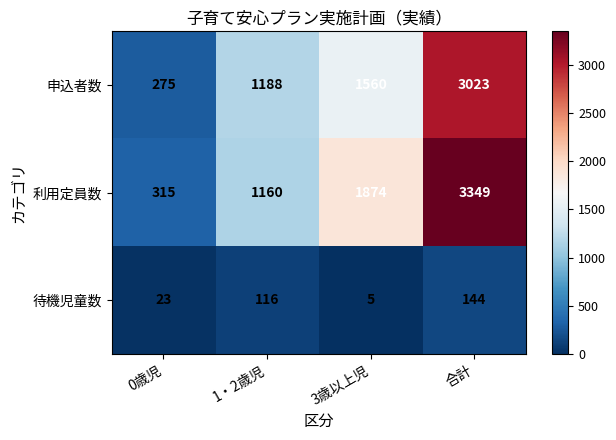

Which series has the widest spread of values?

利用定員数